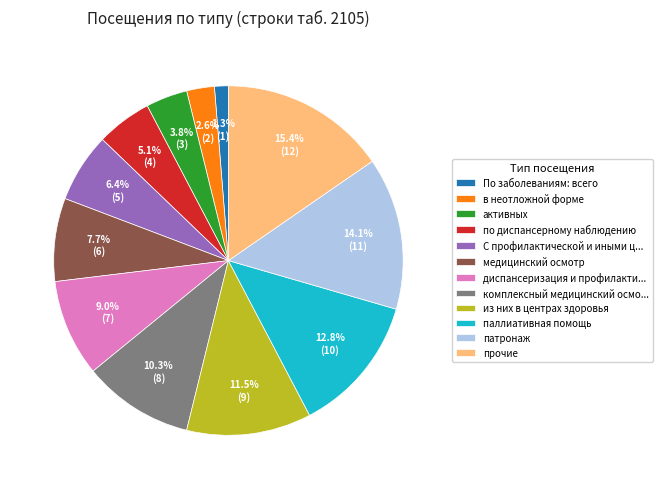

Does По заболеваниям: всего represent more than half of the total?

No